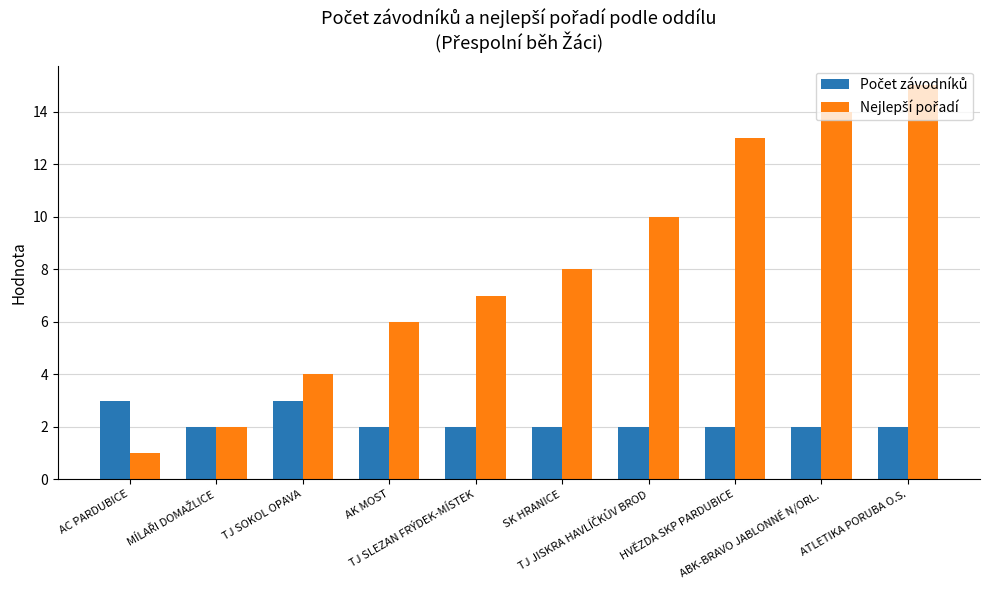

Reading right to left, list all the values displayed in this chart.

Počet závodníků: ATLETIKA PORUBA O.S.=2	ABK-BRAVO JABLONNÉ N/ORL.=2	HVĚZDA SKP PARDUBICE=2	TJ JISKRA HAVLÍČKŮV BROD=2	SK HRANICE=2	TJ SLEZAN FRÝDEK-MÍSTEK=2	AK MOST=2	TJ SOKOL OPAVA=3	MÍLAŘI DOMAŽLICE=2	AC PARDUBICE=3
Nejlepší pořadí: ATLETIKA PORUBA O.S.=15	ABK-BRAVO JABLONNÉ N/ORL.=14	HVĚZDA SKP PARDUBICE=13	TJ JISKRA HAVLÍČKŮV BROD=10	SK HRANICE=8	TJ SLEZAN FRÝDEK-MÍSTEK=7	AK MOST=6	TJ SOKOL OPAVA=4	MÍLAŘI DOMAŽLICE=2	AC PARDUBICE=1